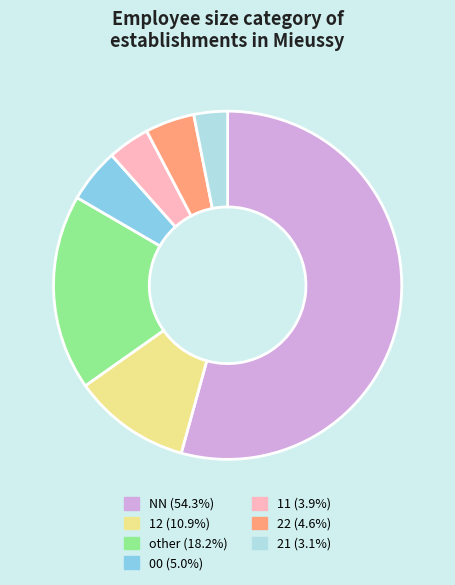

Does any single category account for the majority?

Yes